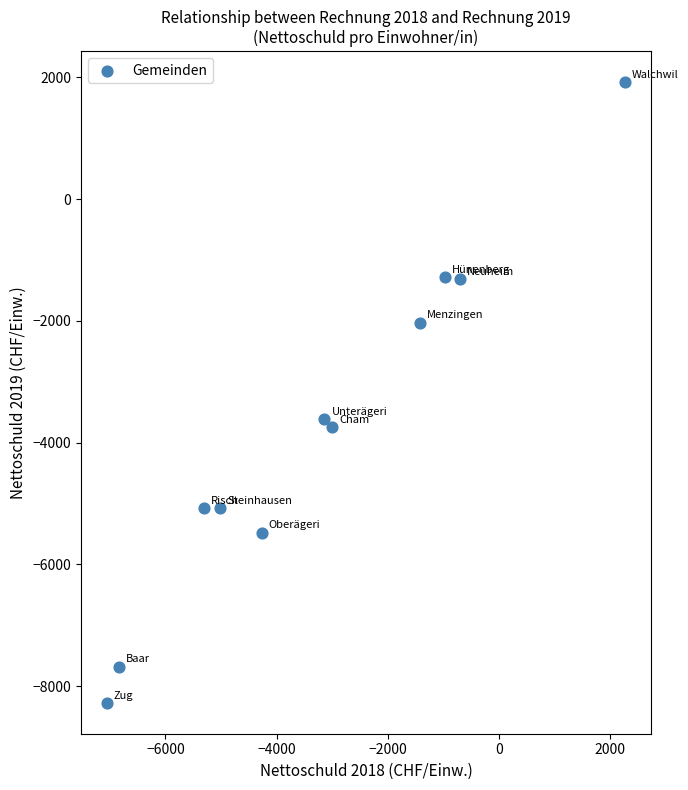

What is the range of X values (max minus min)?

9323